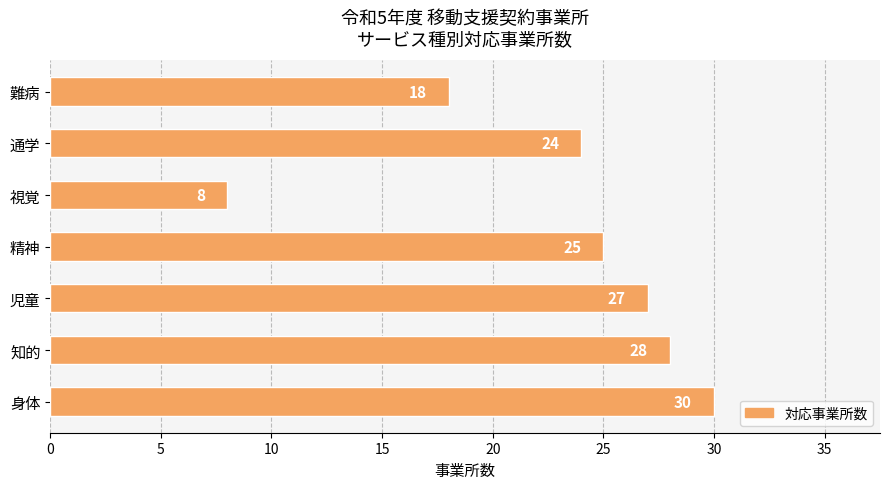

The value at 視覚 is 5. True or false?

False